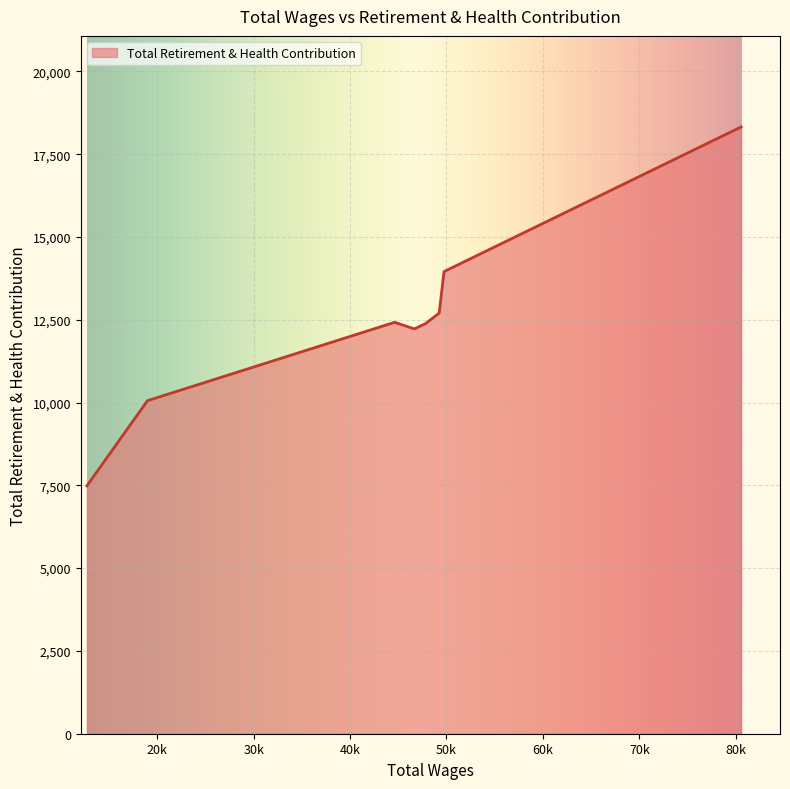

What is the minimum value shown in the chart?

7484